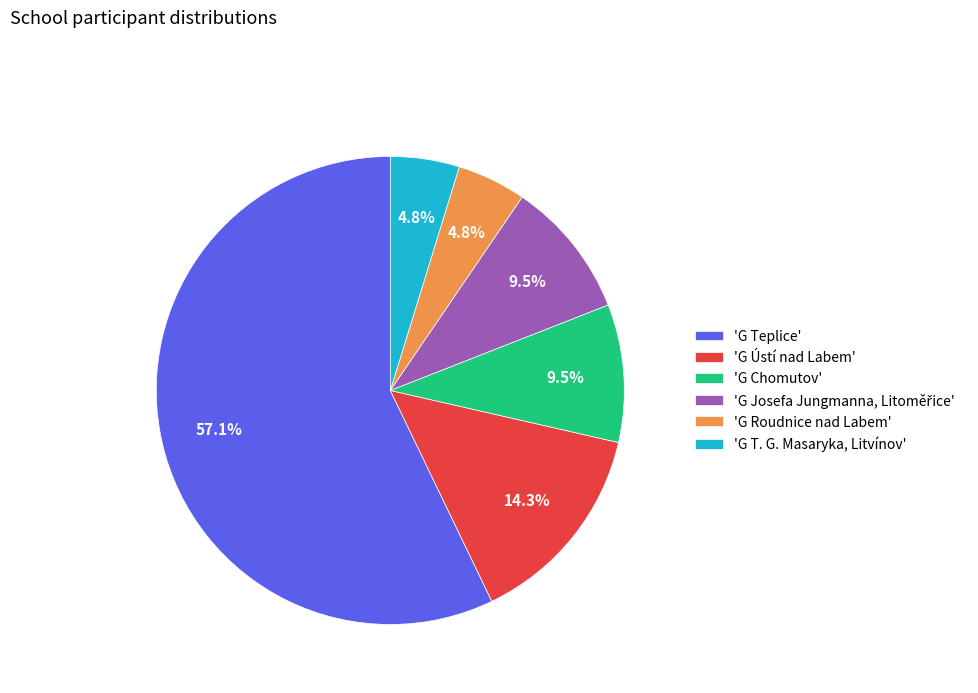

Which slice is the largest?

'G Teplice'